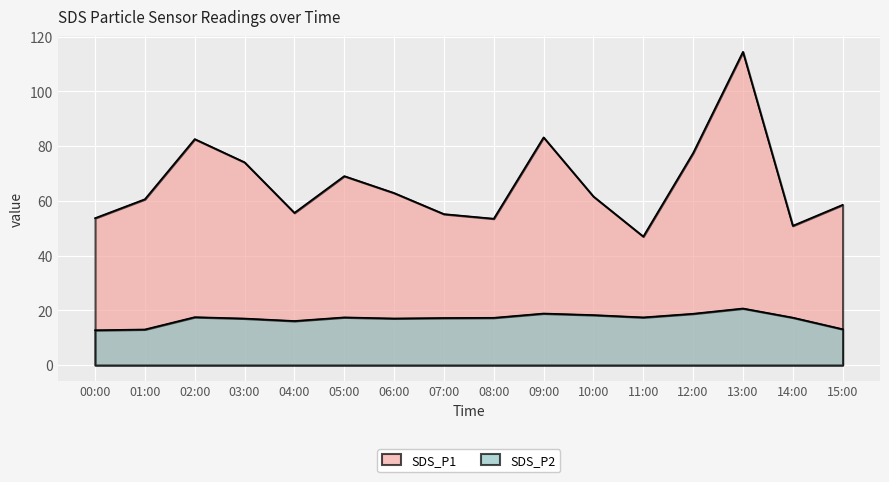

True or false: SDS_P2 and SDS_P1 intersect in this chart.

False